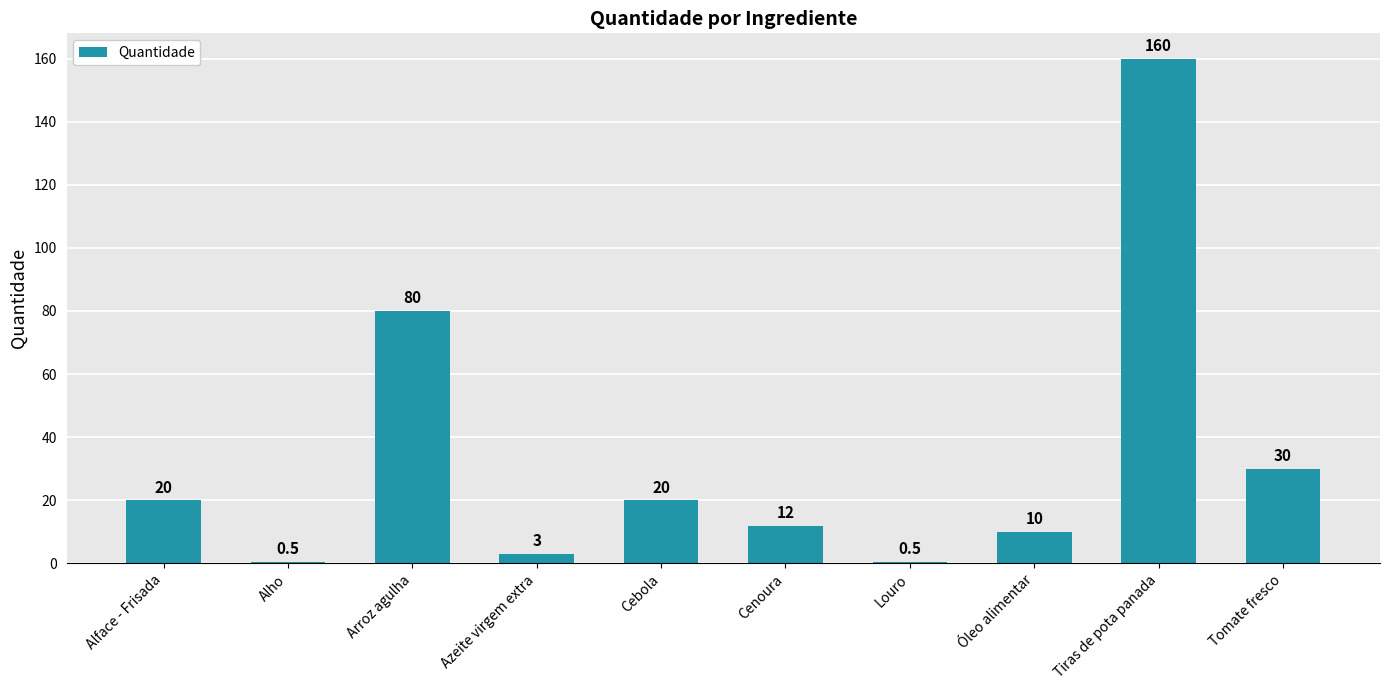

At which label is the value closest to 80?

Arroz agulha